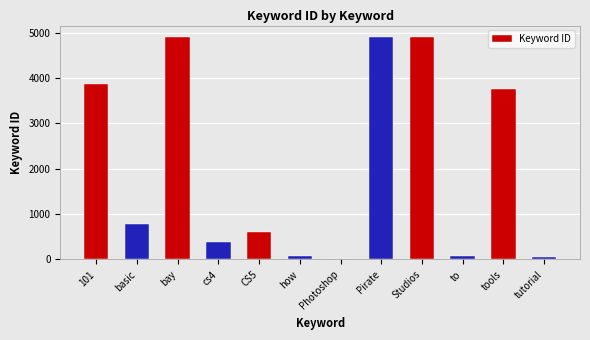

At which label is the value closest to 2465?

tools